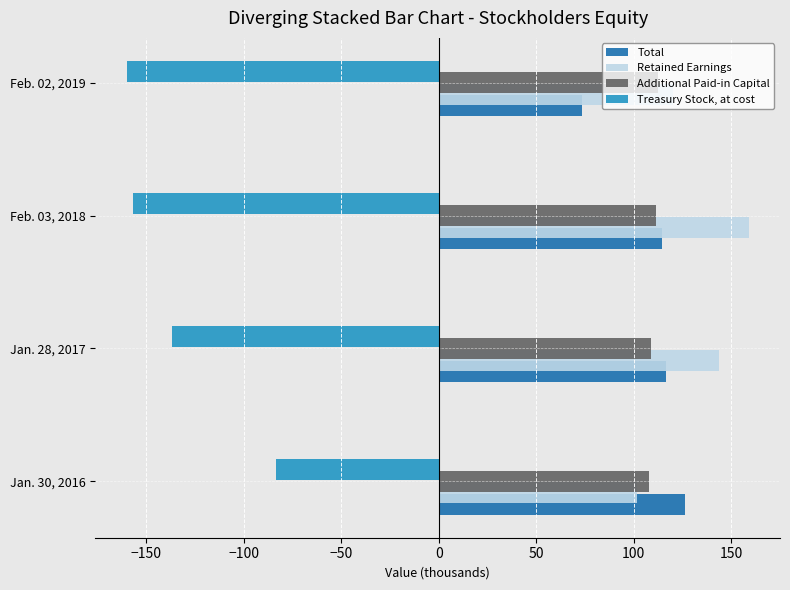

Rank the series by their maximum value, from lowest to highest.

Treasury Stock, at cost, Additional Paid-in Capital, Total, Retained Earnings